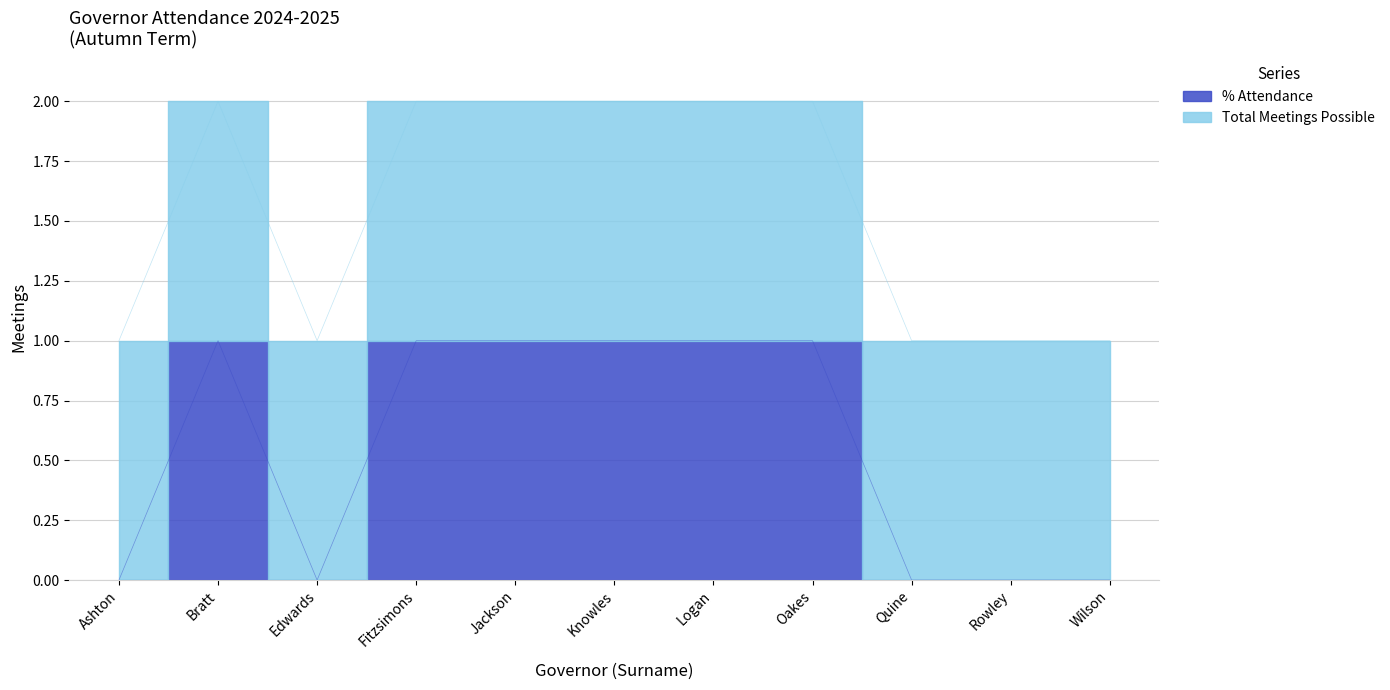

What is the value of the 6th point from the left?

1